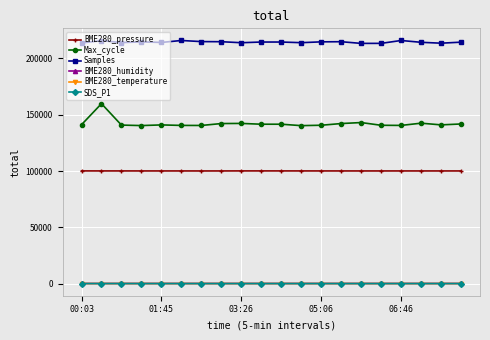

Which series has the largest total across all categories?

Samples